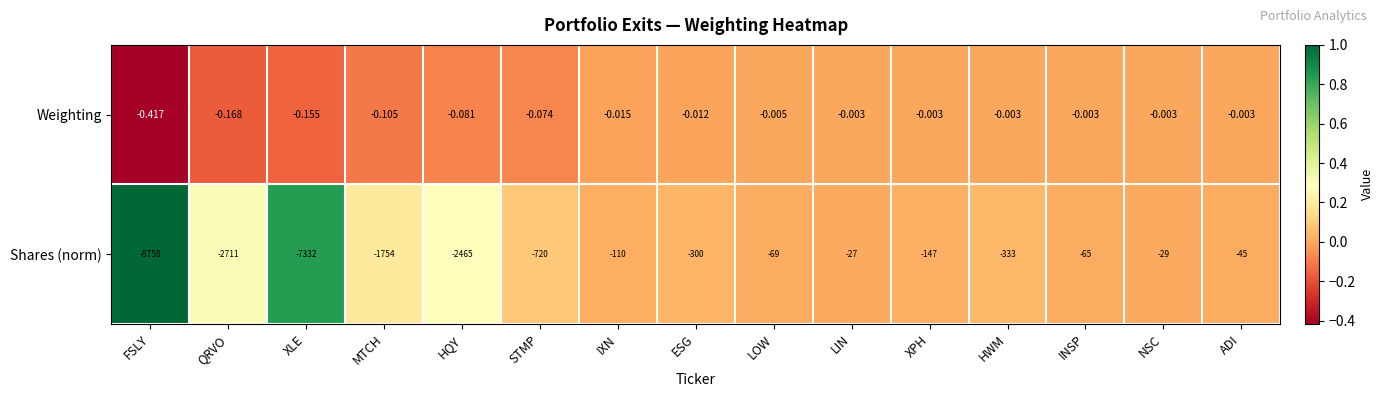

Which series has the largest total across all categories?

Weighting